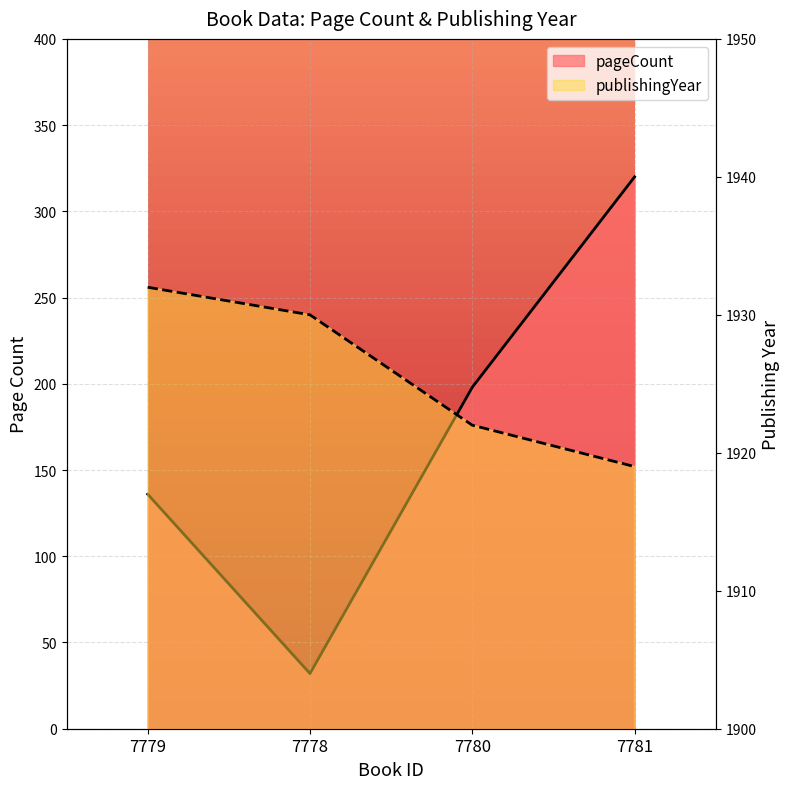

True or false: publishingYear and pageCount cross at least once.

False